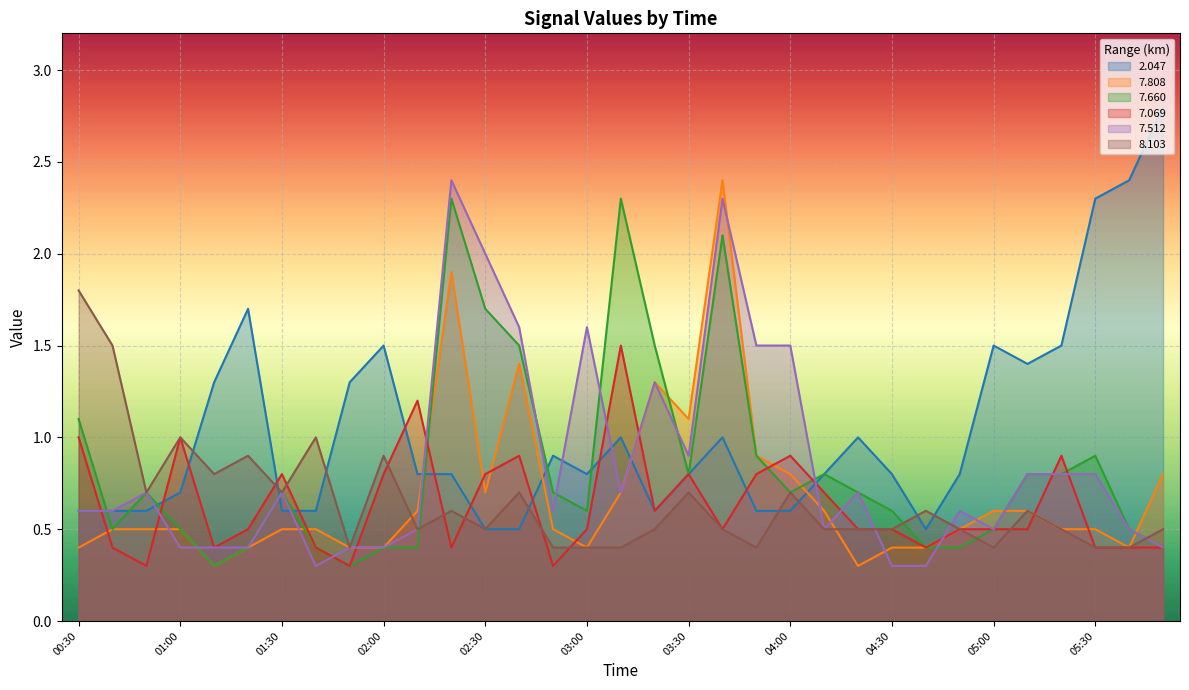

True or false: 7.808 and 7.660 intersect in this chart.

True